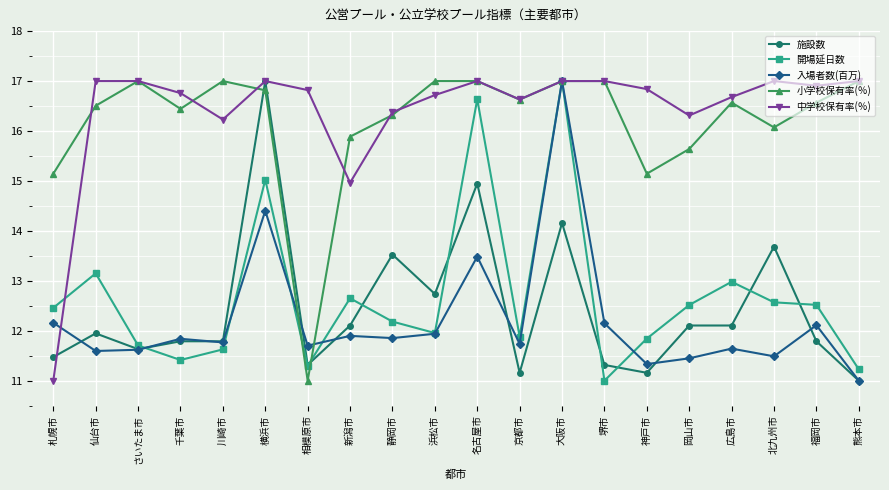

What position from the left is 北九州市?

18